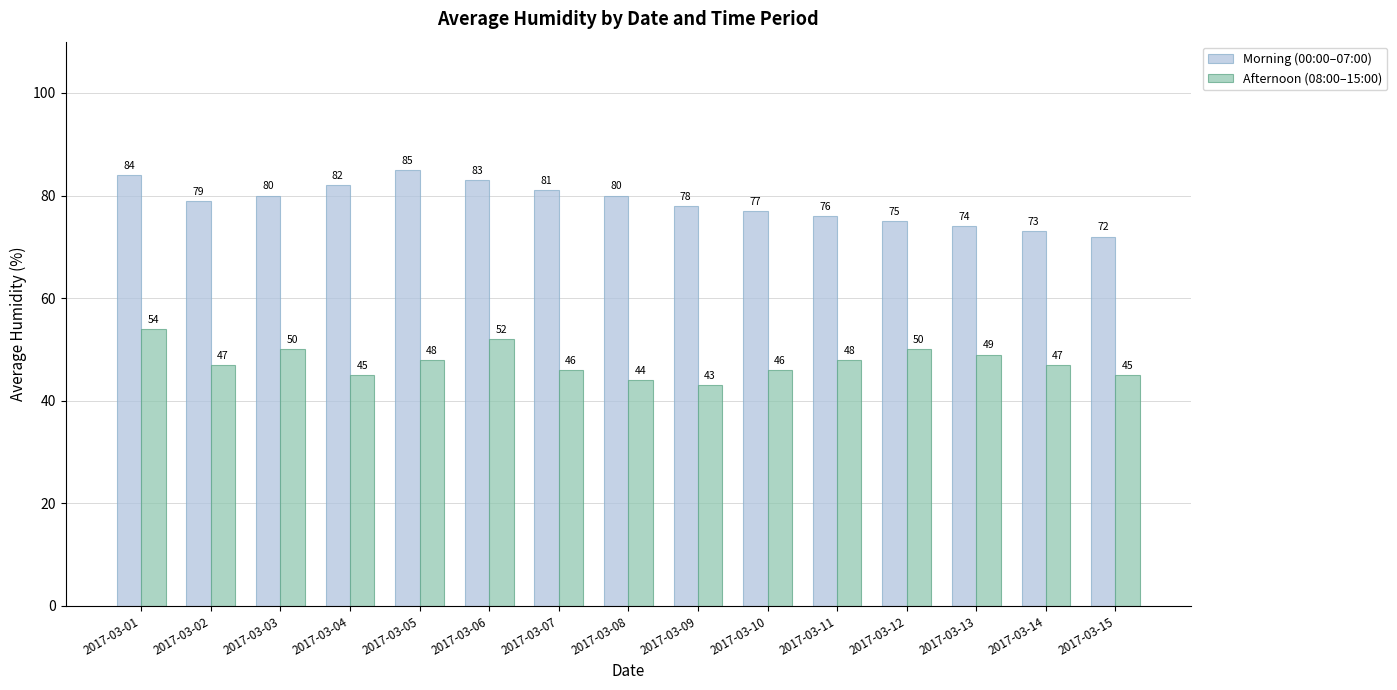

How many values in the Morning (00:00–07:00) series are below 79?

7